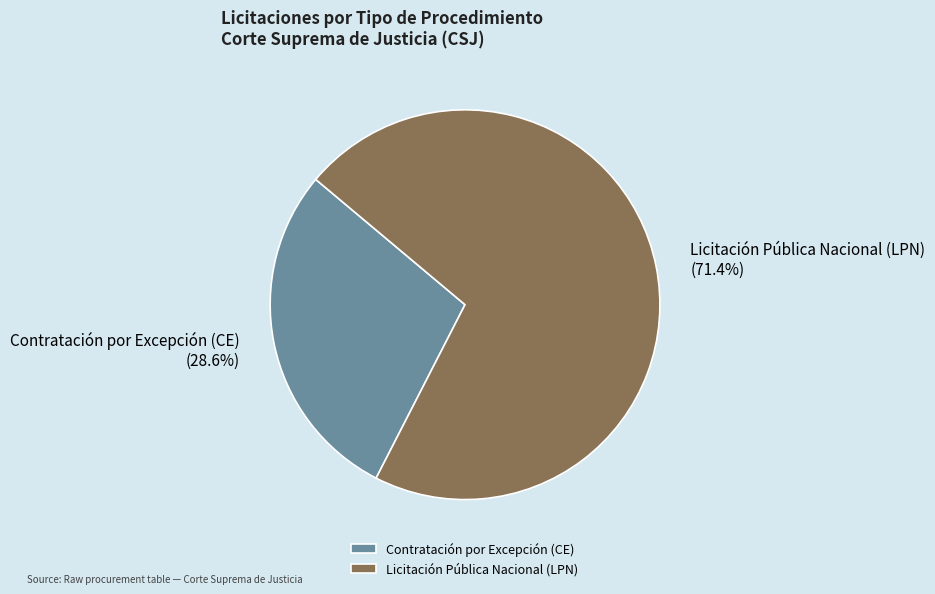

What is the total percentage of Licitación Pública Nacional (LPN) and Contratación por Excepción (CE)?

100.0%